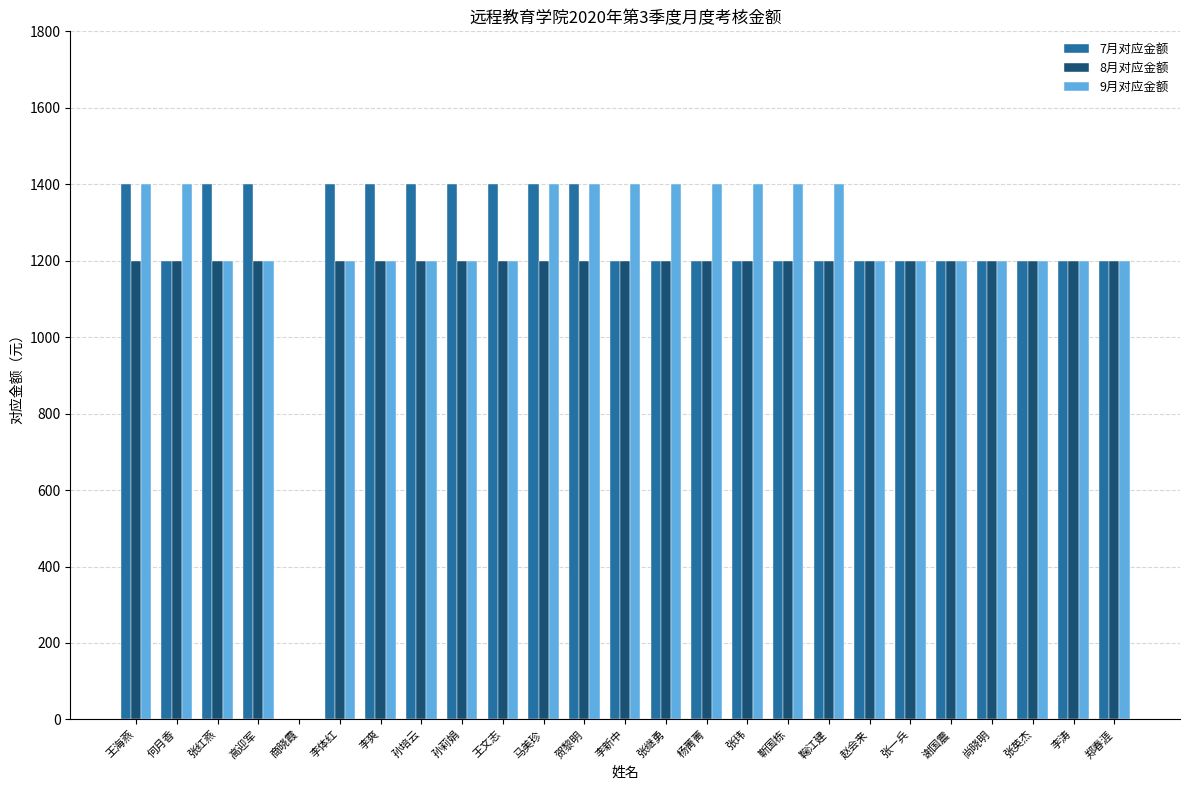

What is the maximum value shown in the chart?

1400